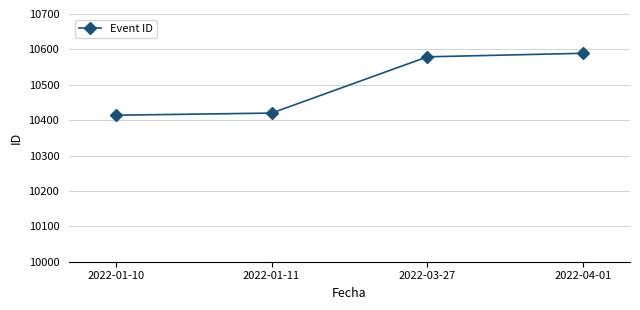

How many lines are shown in the chart?

1